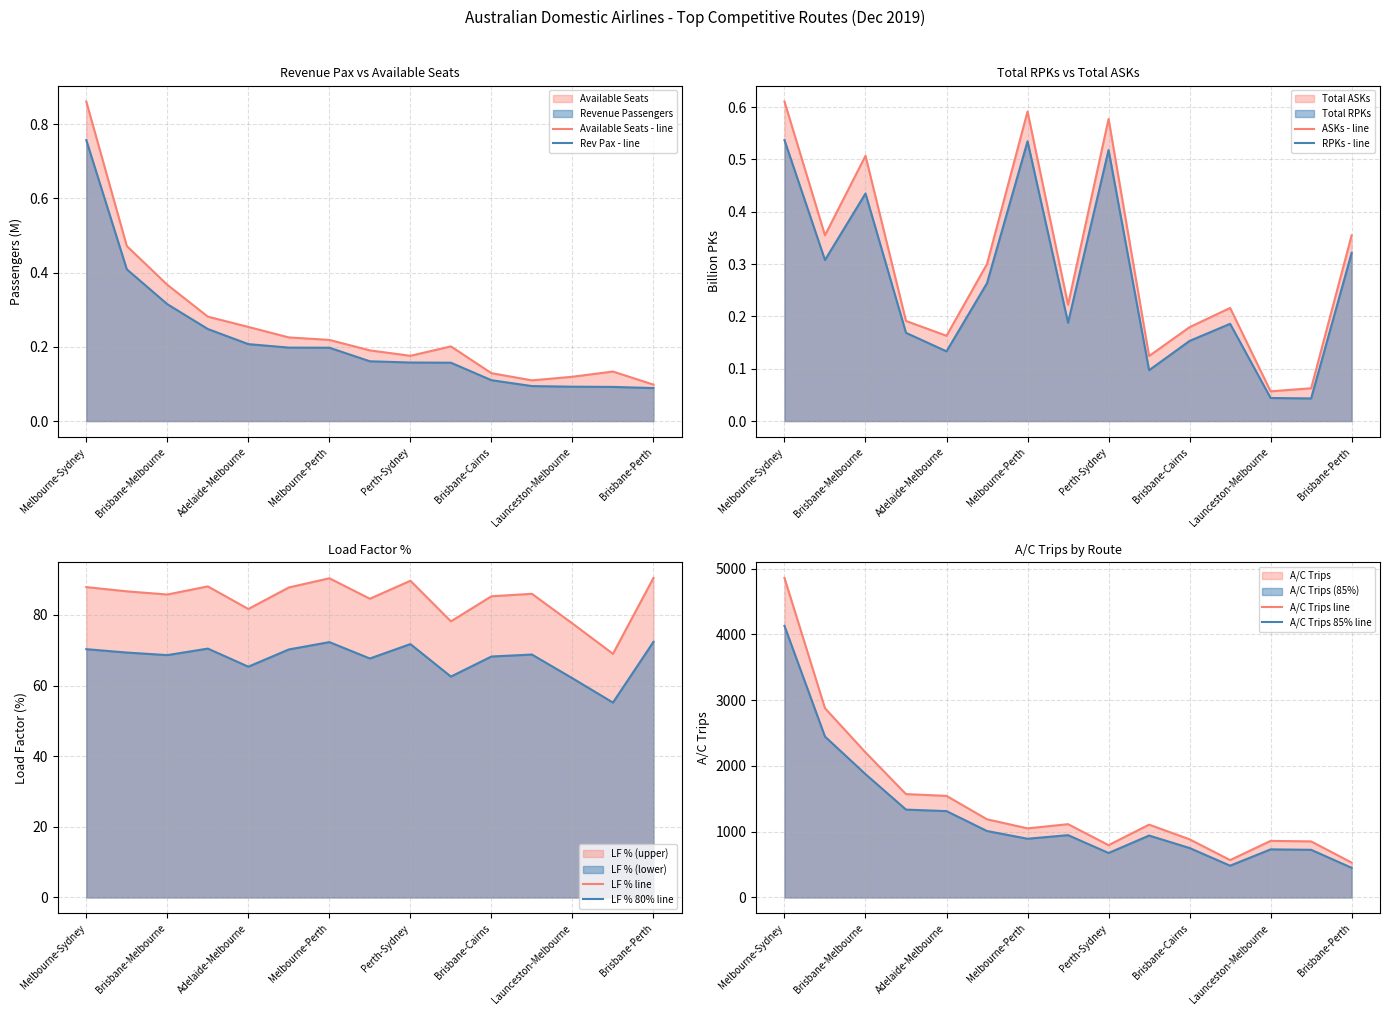

True or false: Available Seats has a value of 0.3 at Gold Coast-Melbourne.

False